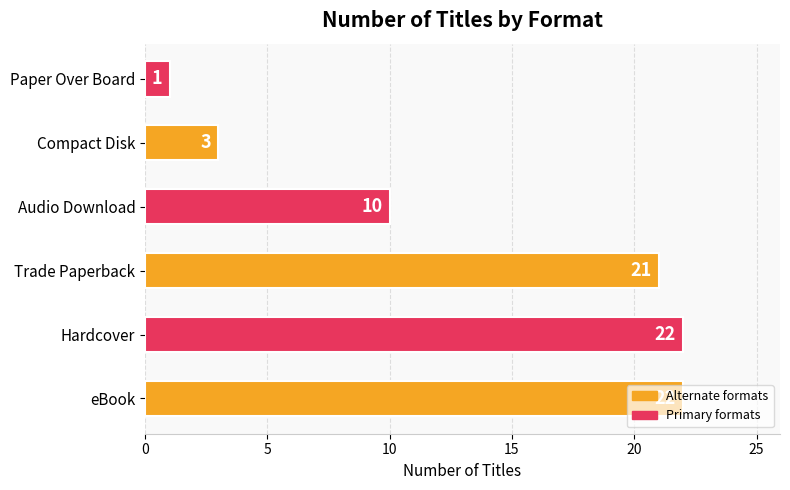

Is it true that the value at Compact Disk is 3?

True